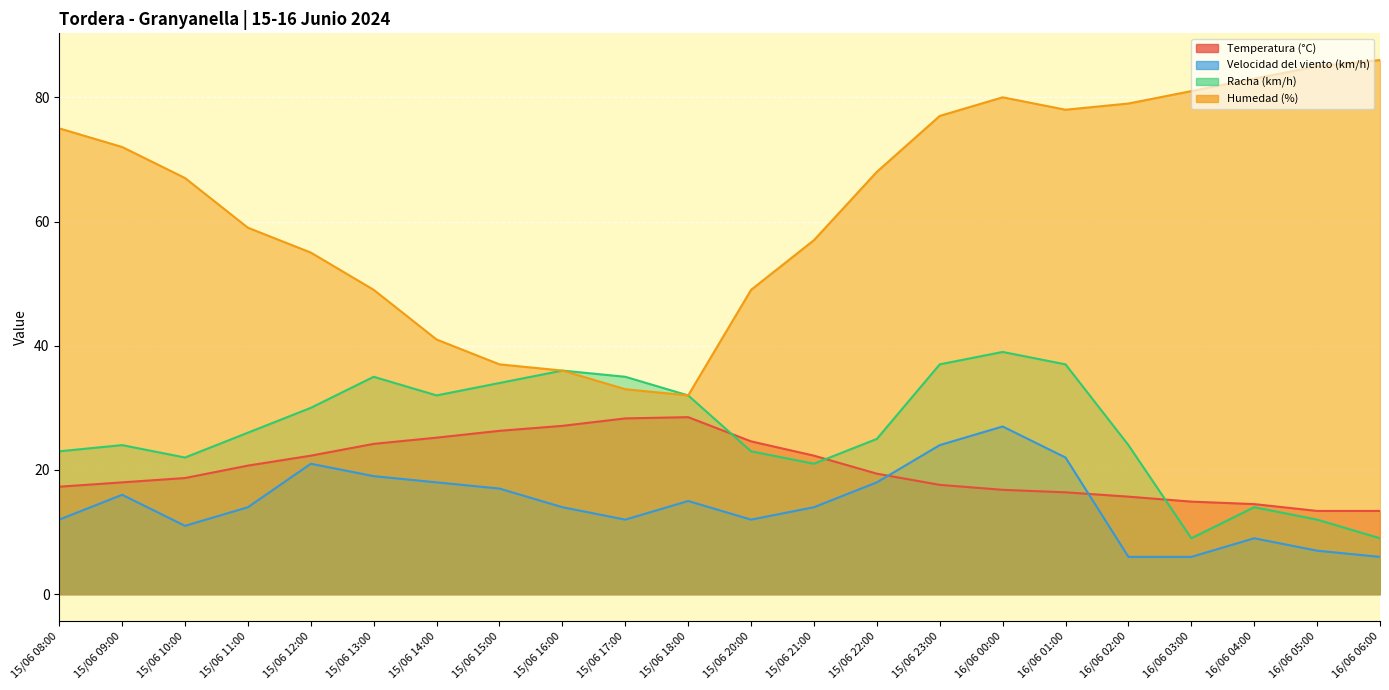

The value of Humedad (%) at 15/06 21:00 is 31.6. True or false?

False